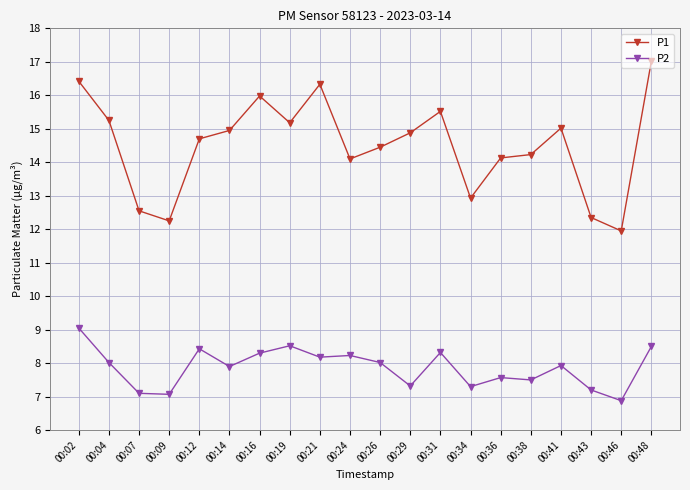

Does the chart have visible grid lines?

Yes